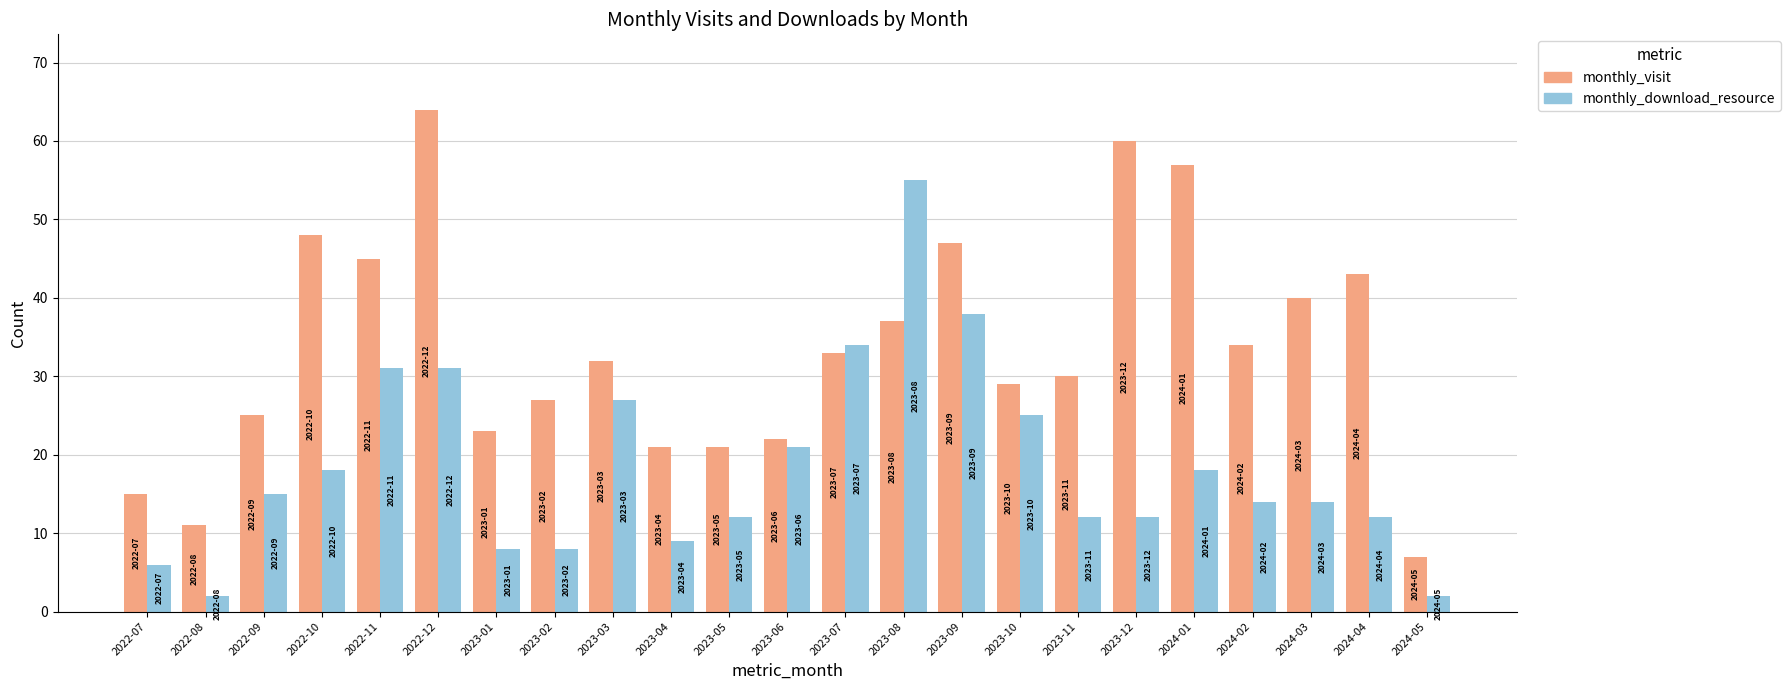

Which series changed the most between 2023-09 and 2024-03?

monthly_download_resource